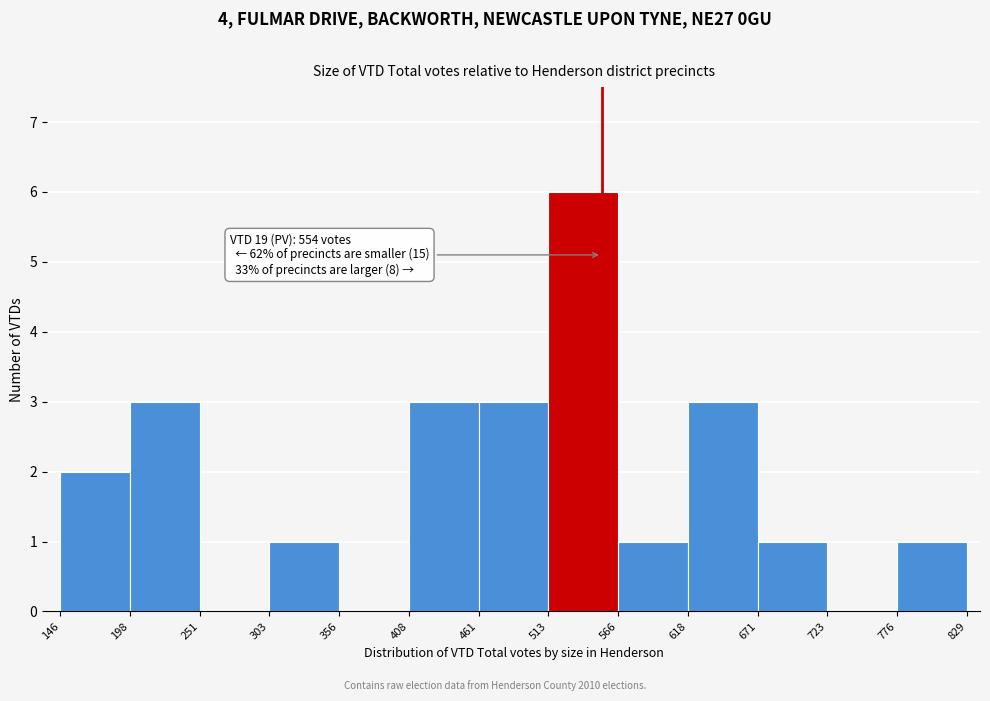

Over which range of the x-axis is the bar tallest?

513 to 566